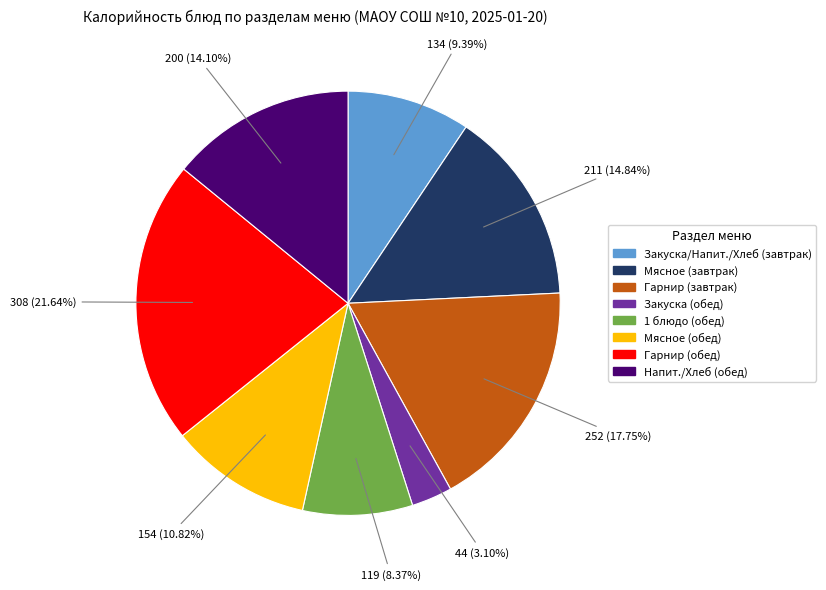

Does any single category account for the majority?

No